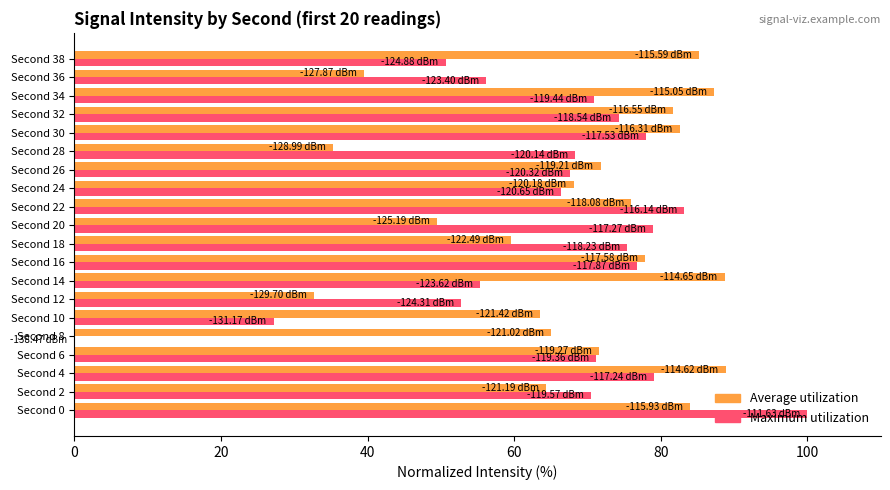

At which category is the sum across all series the highest?

Second 0